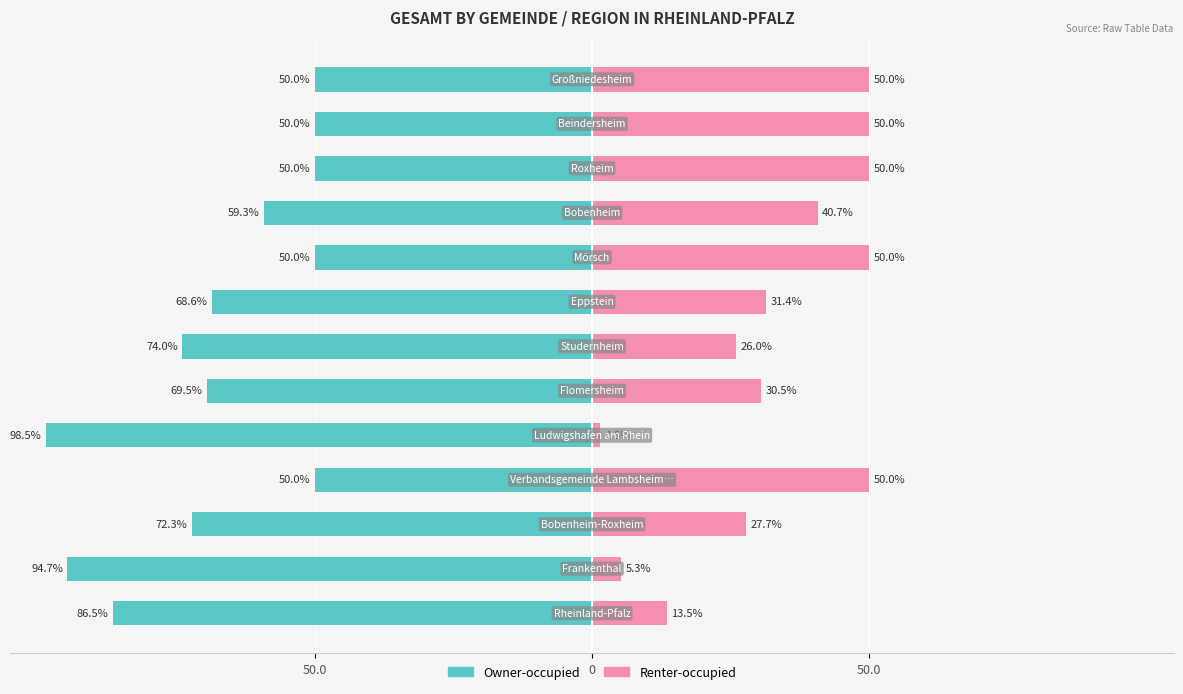

What is the label of the 13th bar from the right?

50.0